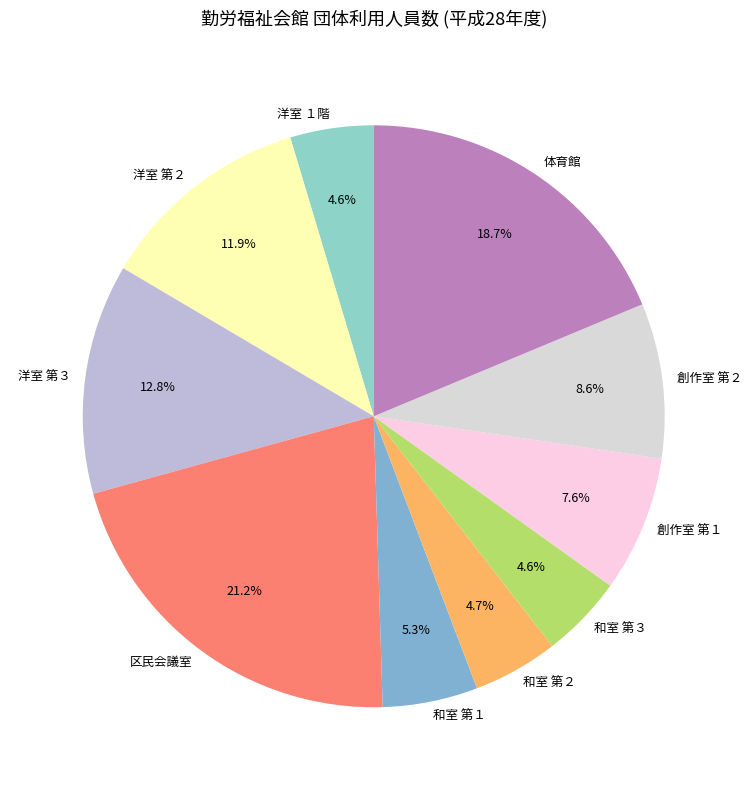

What is the largest slice in the pie chart?

区民会議室